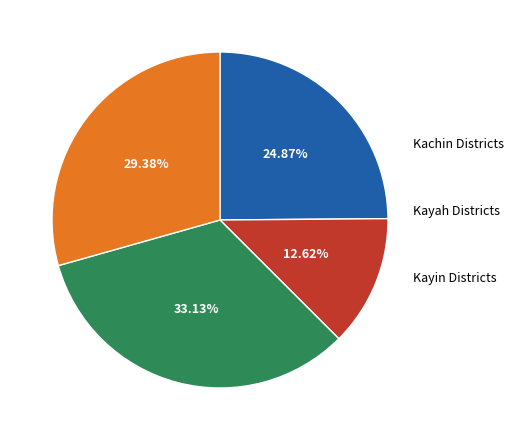

Is there any slice that represents more than half of the pie?

No